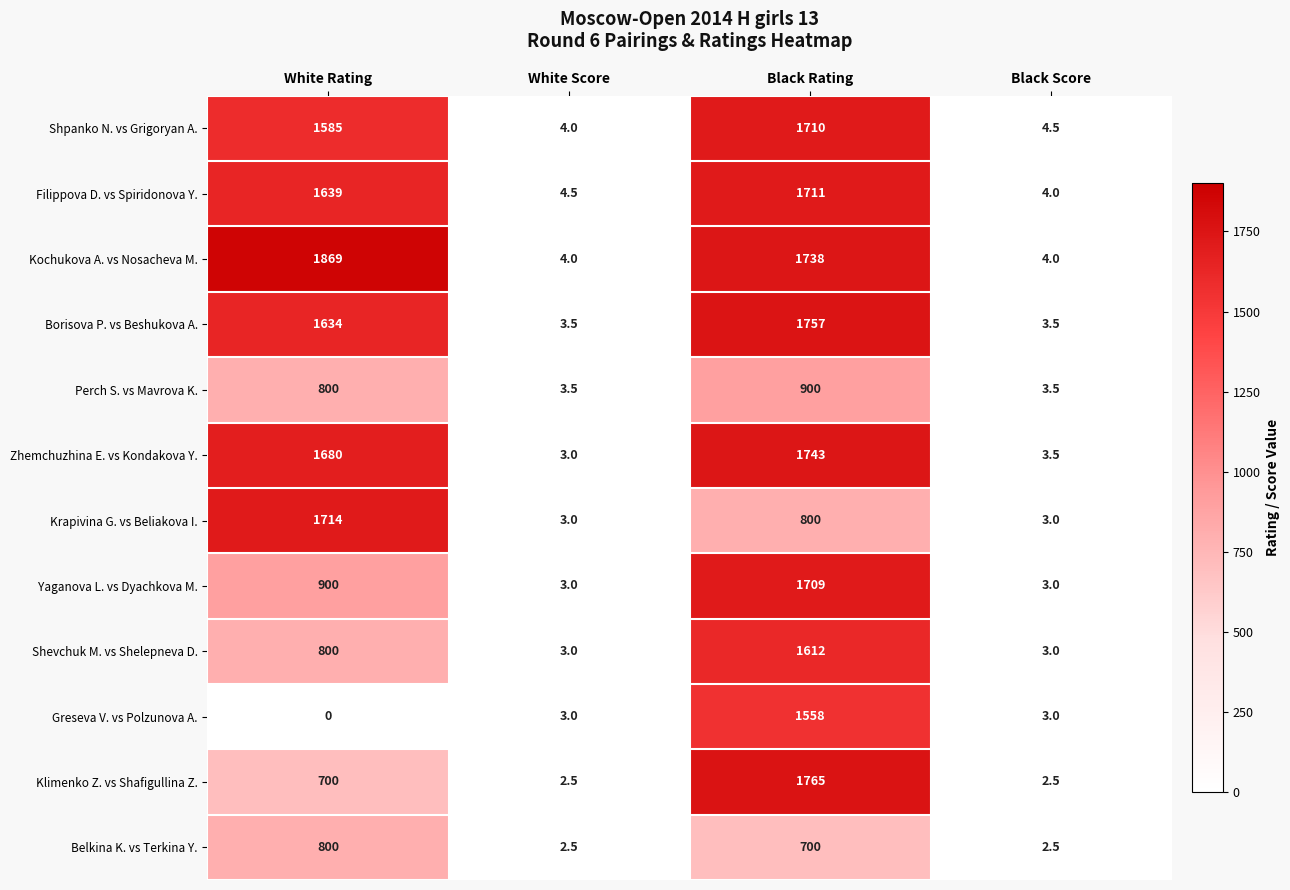

What is the sum of the Belkina K. vs Terkina Y. values at White Rating and Black Rating?

1500.0